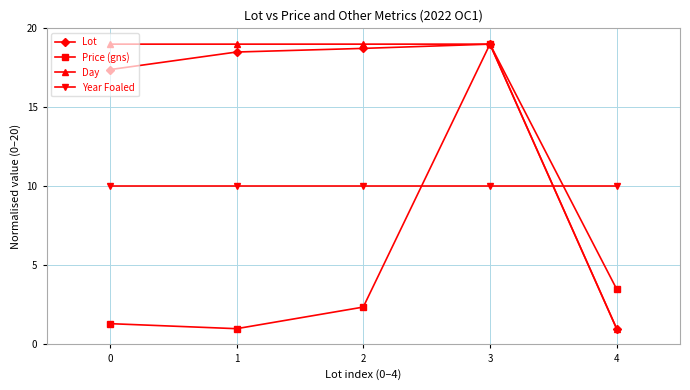

True or false: Price (gns) and Year Foaled intersect in this chart.

True